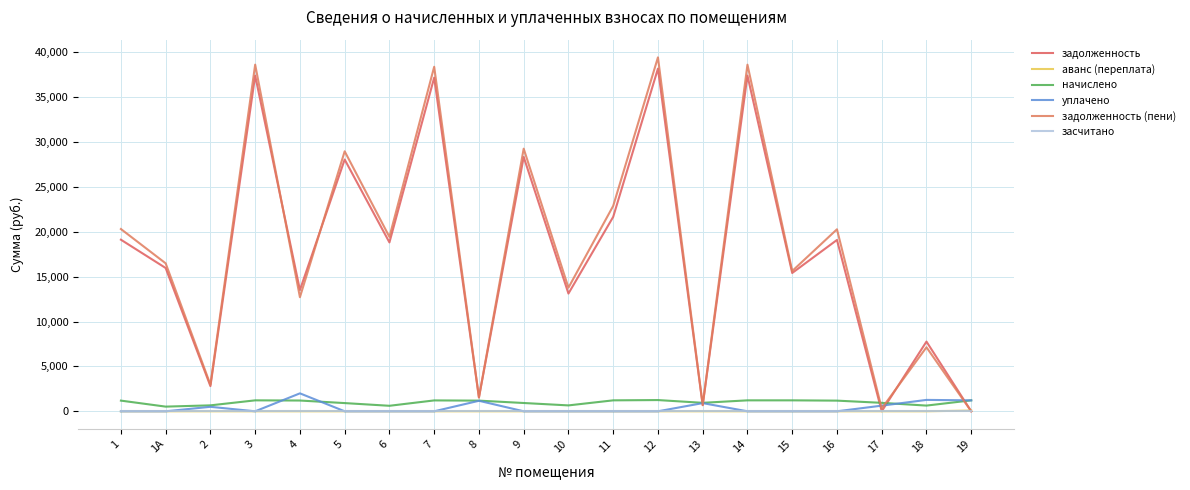

Which series has the largest range (max minus min)?

задолженность (пени)